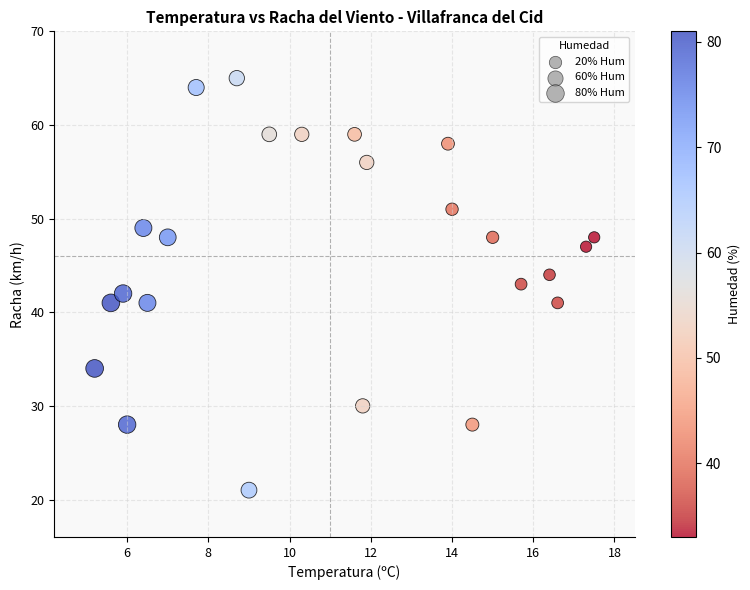

What is the range of Y values (max minus min)?

44